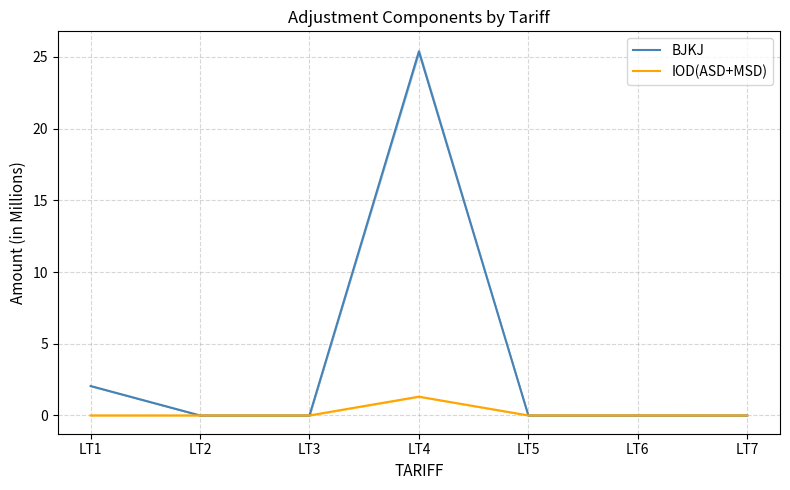

How many data points does each series have?

7